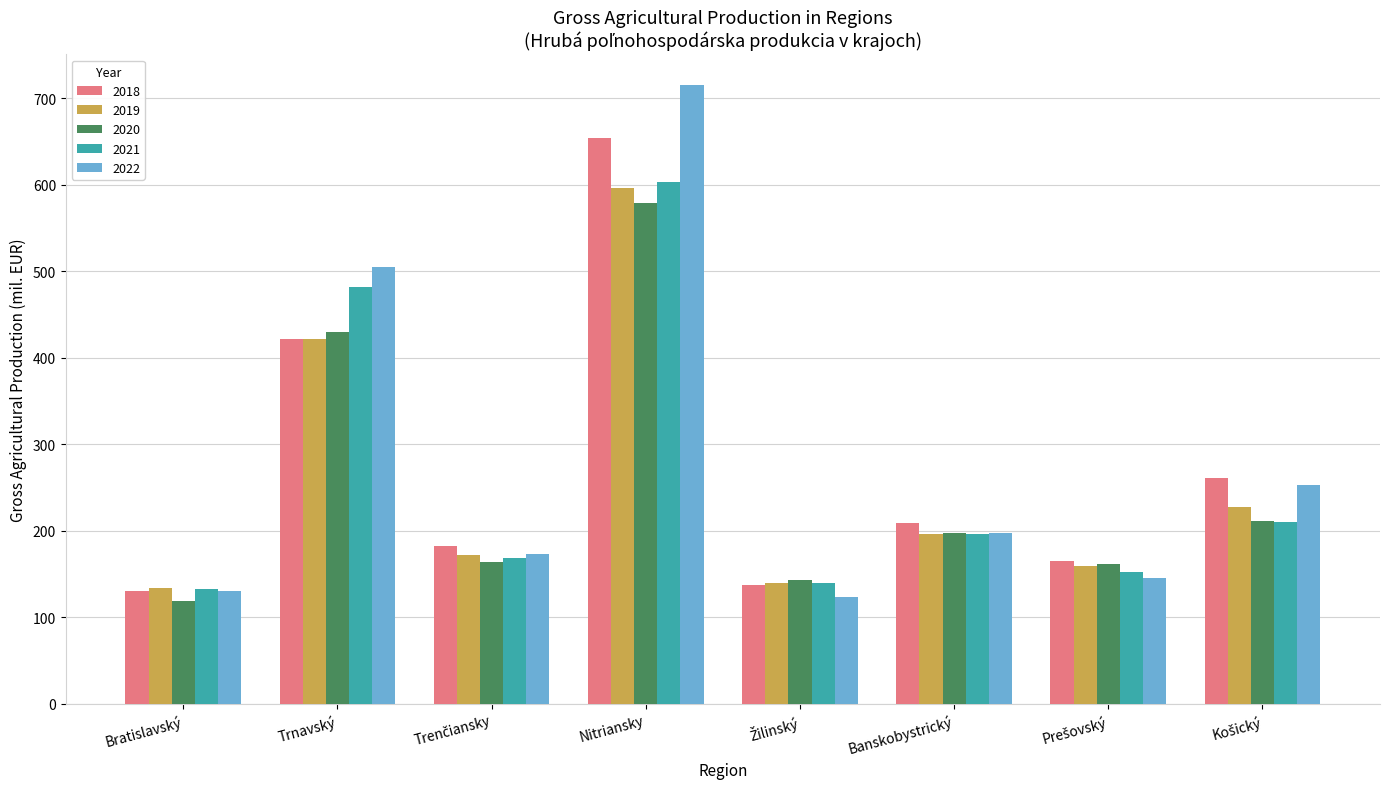

What are all the series names shown in the legend?

2018, 2019, 2020, 2021, 2022